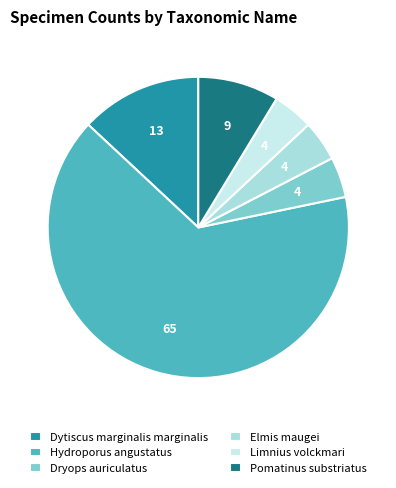

Which category has the biggest portion of the pie?

Hydroporus angustatus